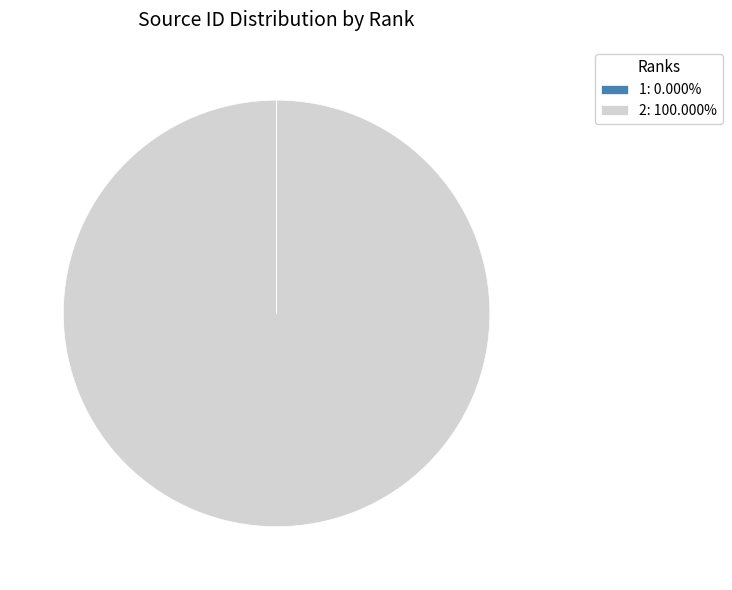

Is there any slice that represents more than half of the pie?

Yes